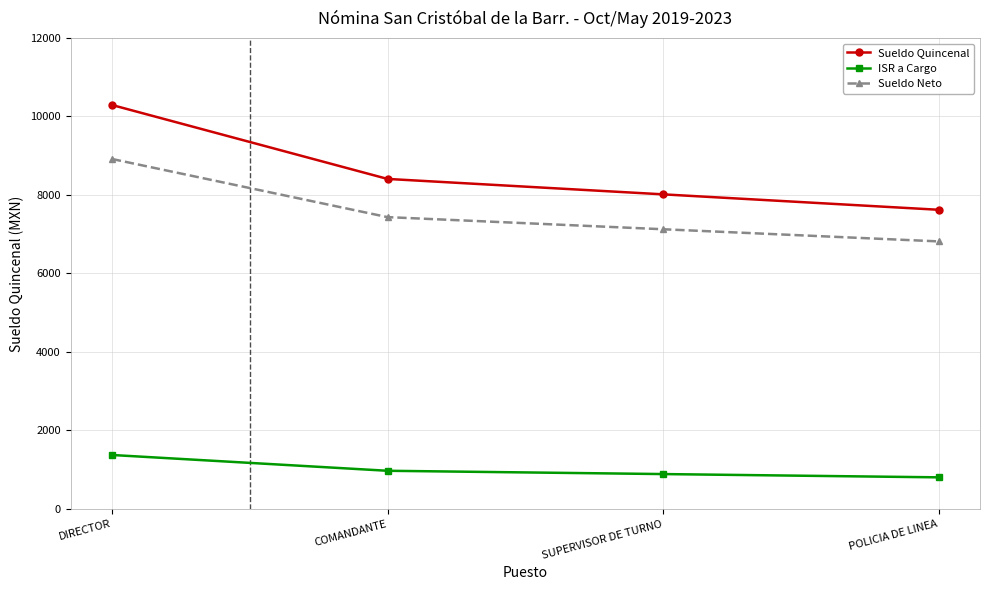

True or false: Sueldo Neto and ISR a Cargo cross at least once.

False